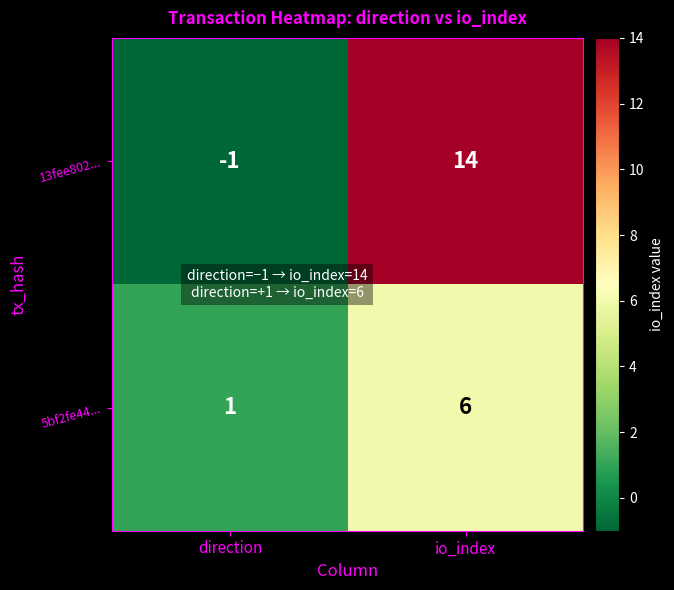

What is the spread (max minus min) of values at direction?

2